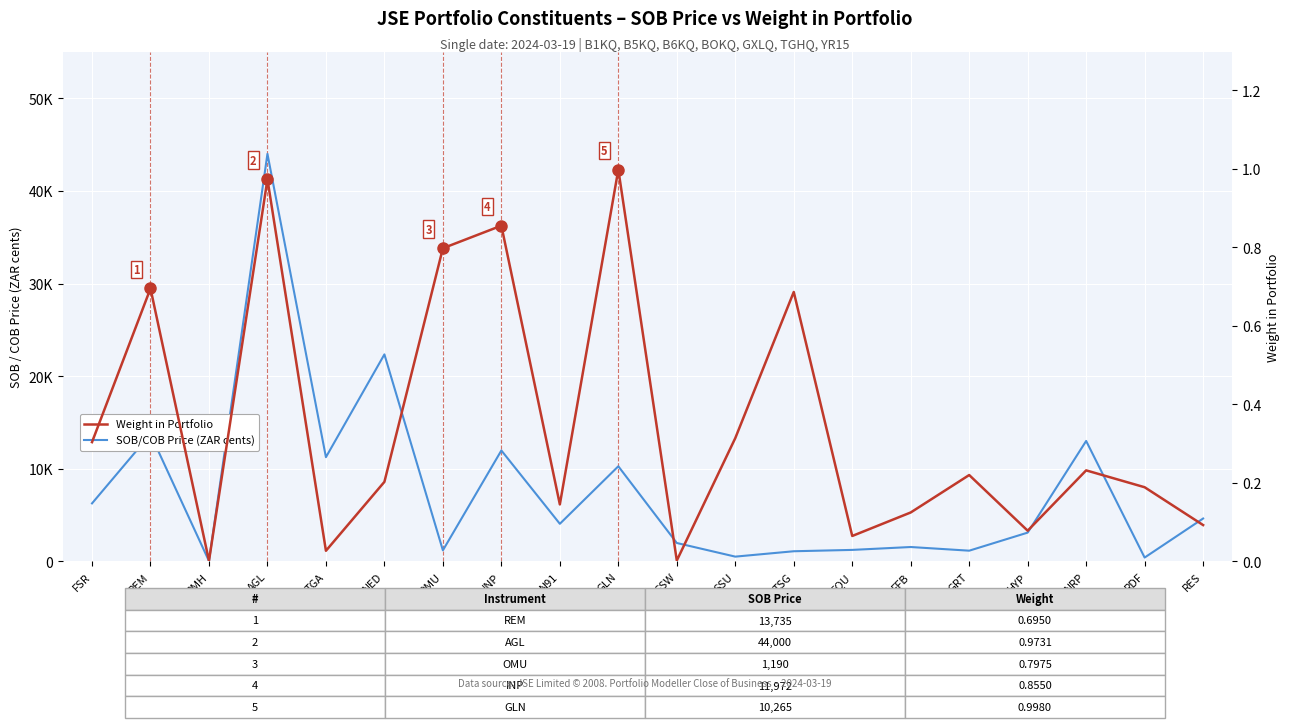

Which series has the widest spread of values?

SOB/COB Price (ZAR cents)